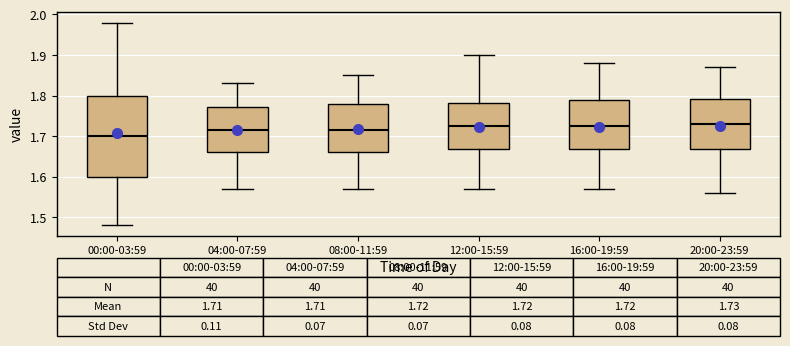

Comparing the boxes themselves (not the whiskers), which one is the tallest?

00:00-03:59